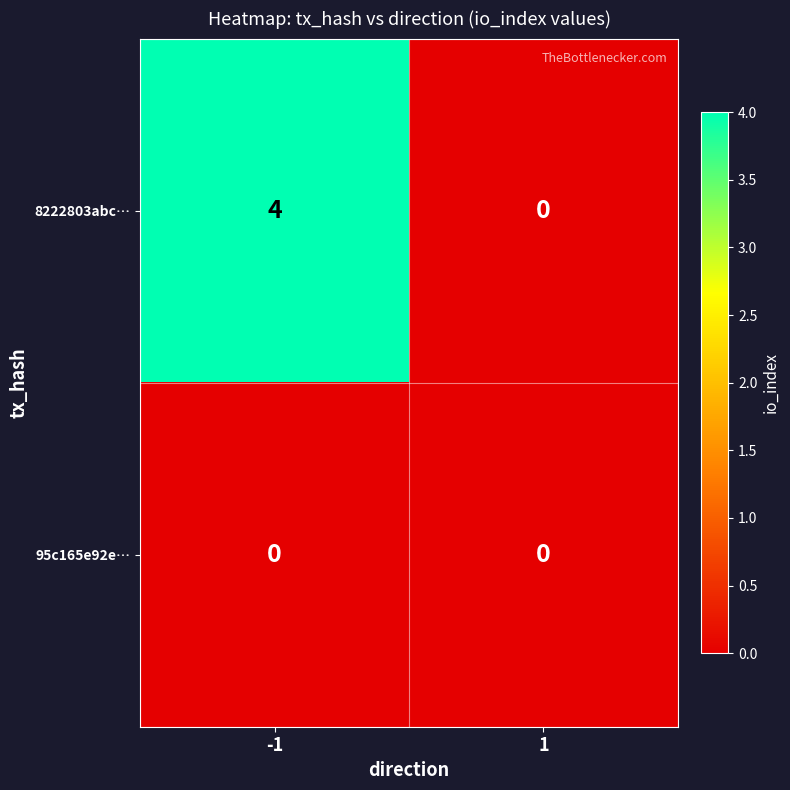

How many data points does each series have?

2